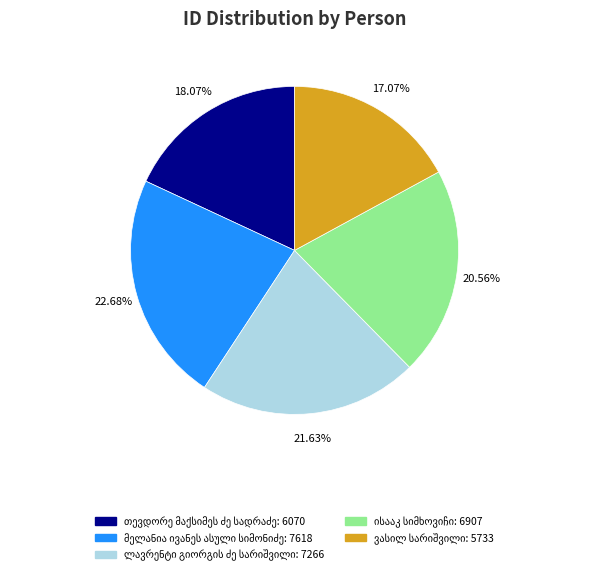

Does any single category account for the majority?

No